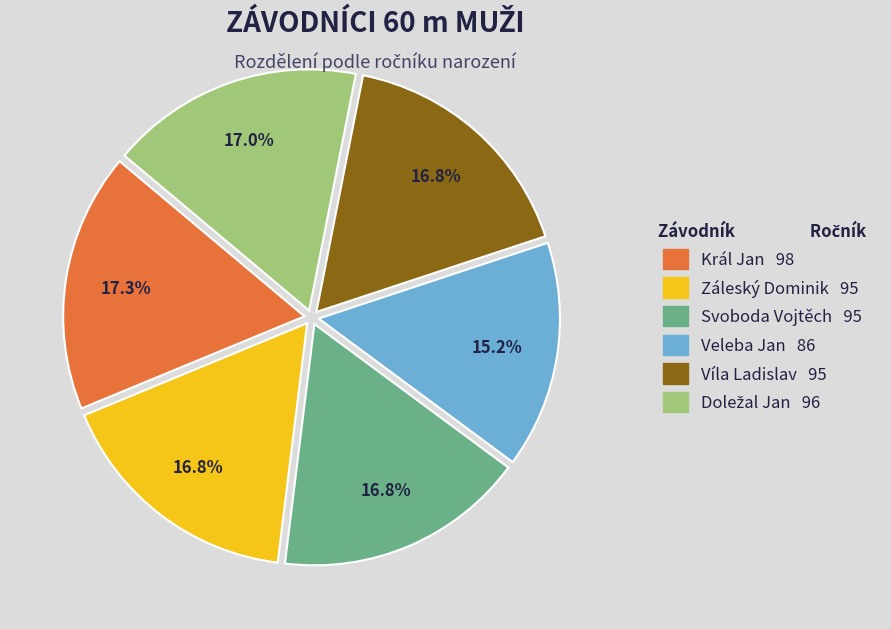

What is the total percentage of Svoboda Vojtěch and Záleský Dominik?

33.6%